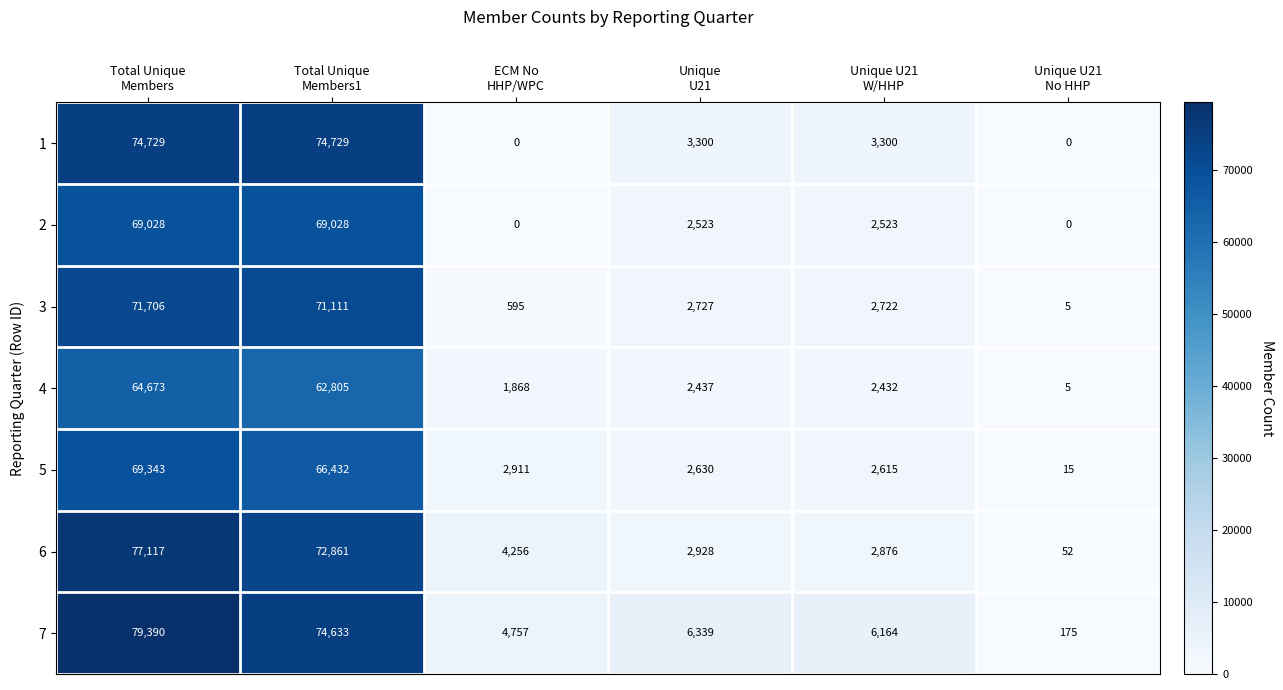

Which series has the largest total across all categories?

7